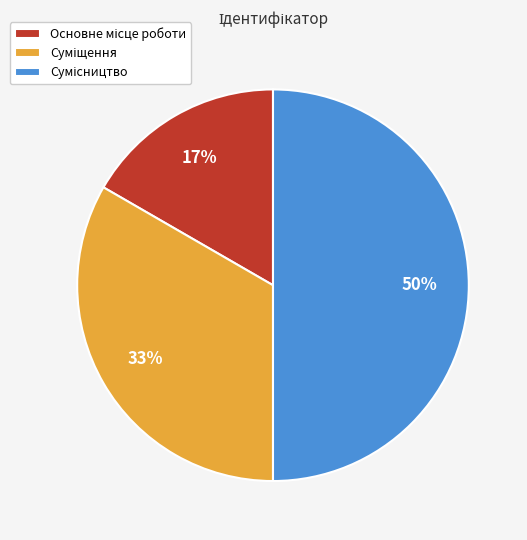

To the nearest percent, what is the difference between the largest and smallest slice percentages?

33%